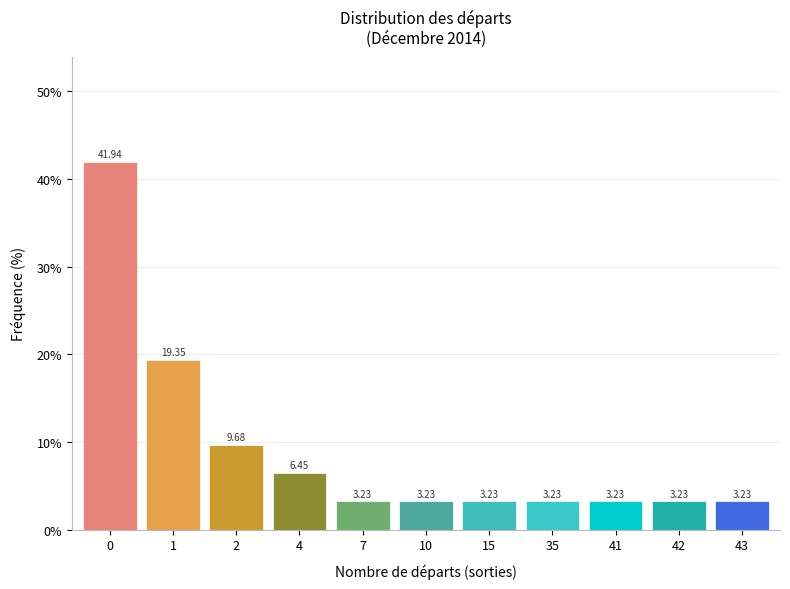

What is the change in value from 0 to 10?

-38.7